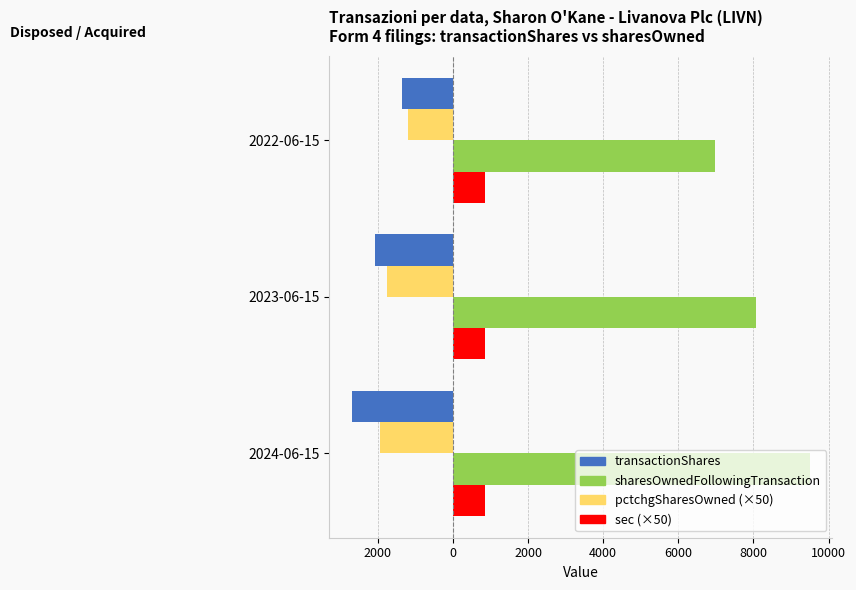

What are all the series names shown in the legend?

transactionShares, sharesOwnedFollowingTransaction, pctchgSharesOwned (×50), sec (×50)